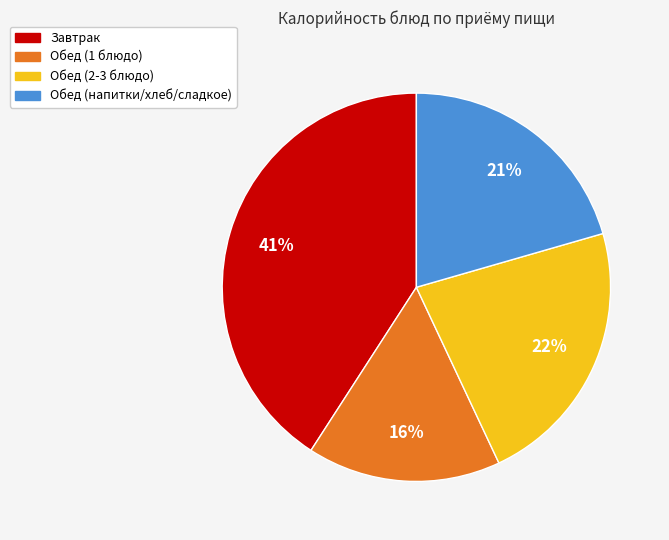

To the nearest percent, what is the average slice percentage?

25%